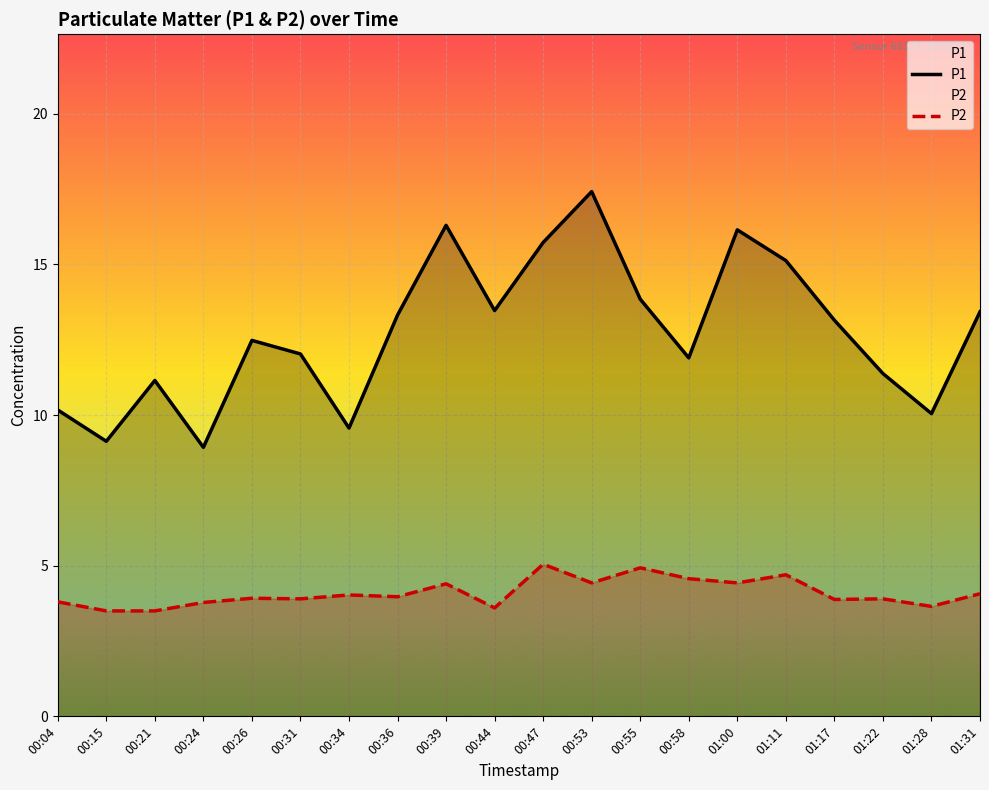

True or false: P1 and P2 cross at least once.

False